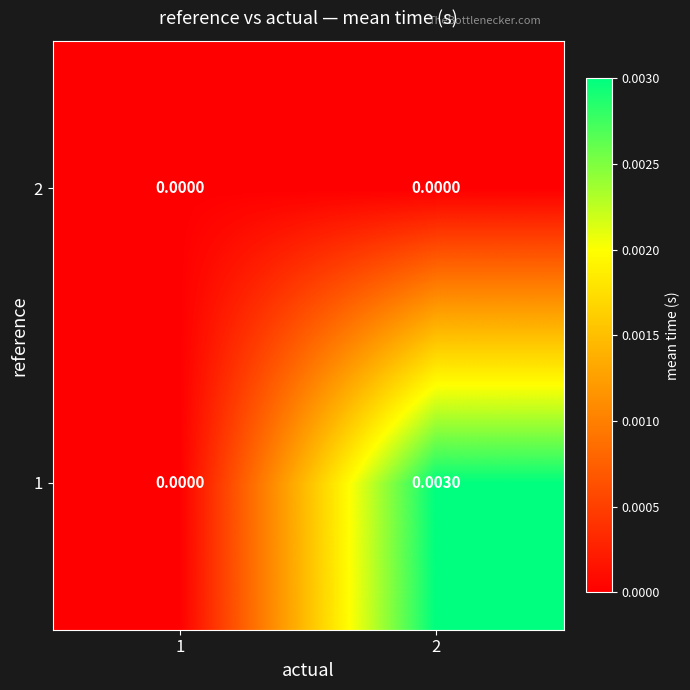

At 1, list the series in order from smallest to largest.

1, 2